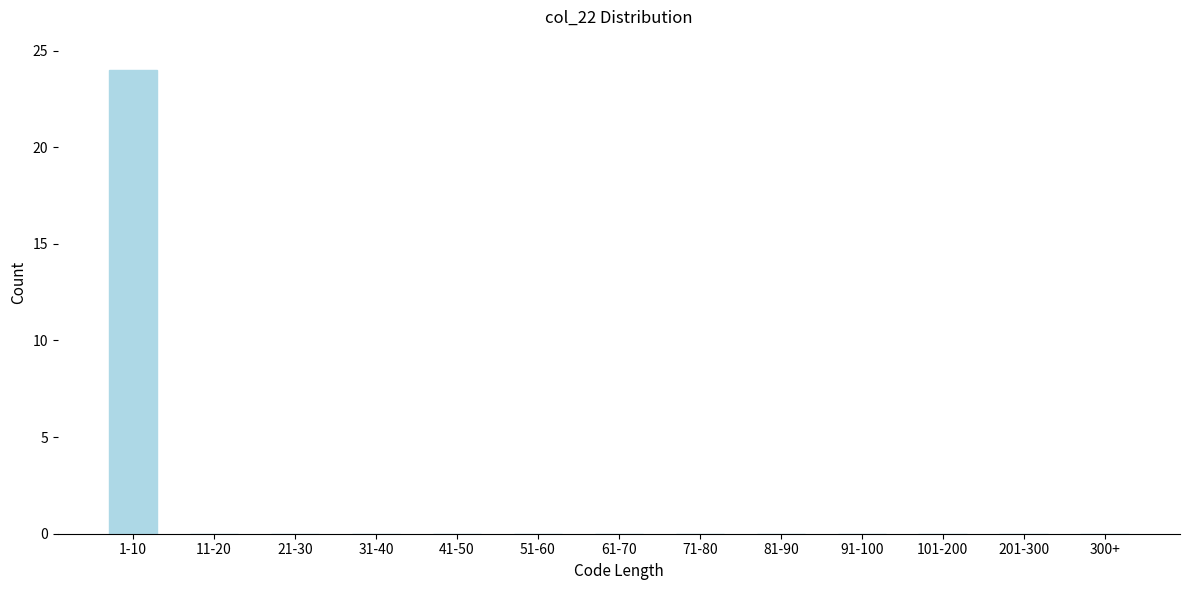

Reading right to left, what are all the values shown in this chart?

300+=0	201-300=0	101-200=0	91-100=0	81-90=0	71-80=0	61-70=0	51-60=0	41-50=0	31-40=0	21-30=0	11-20=0	1-10=24